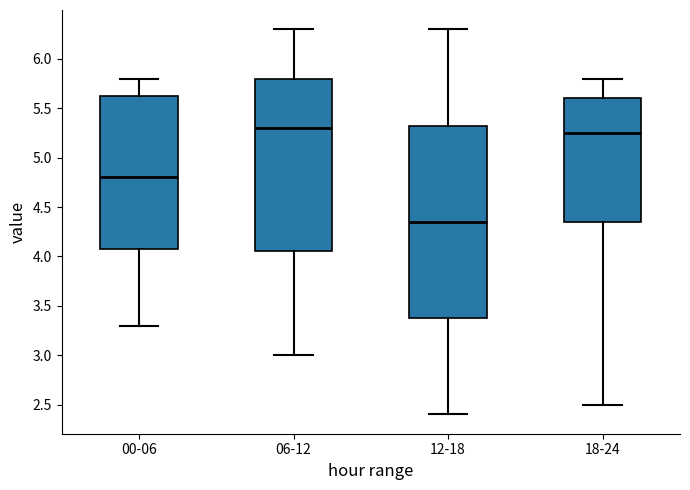

Where does the upper whisker of the box for 06-12 end on the y-axis? The values are not printed on the chart, so give them approximately, as read against the axis.

6.30